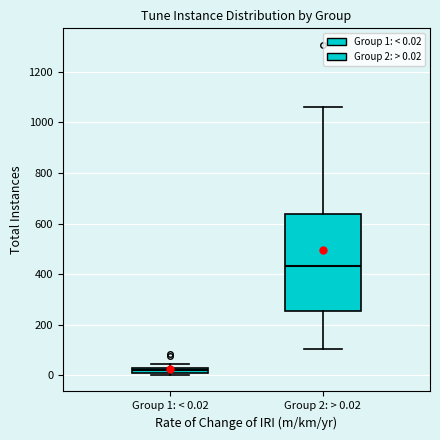

Comparing the boxes themselves (not the whiskers), which one is the tallest?

Group 2: > 0.02